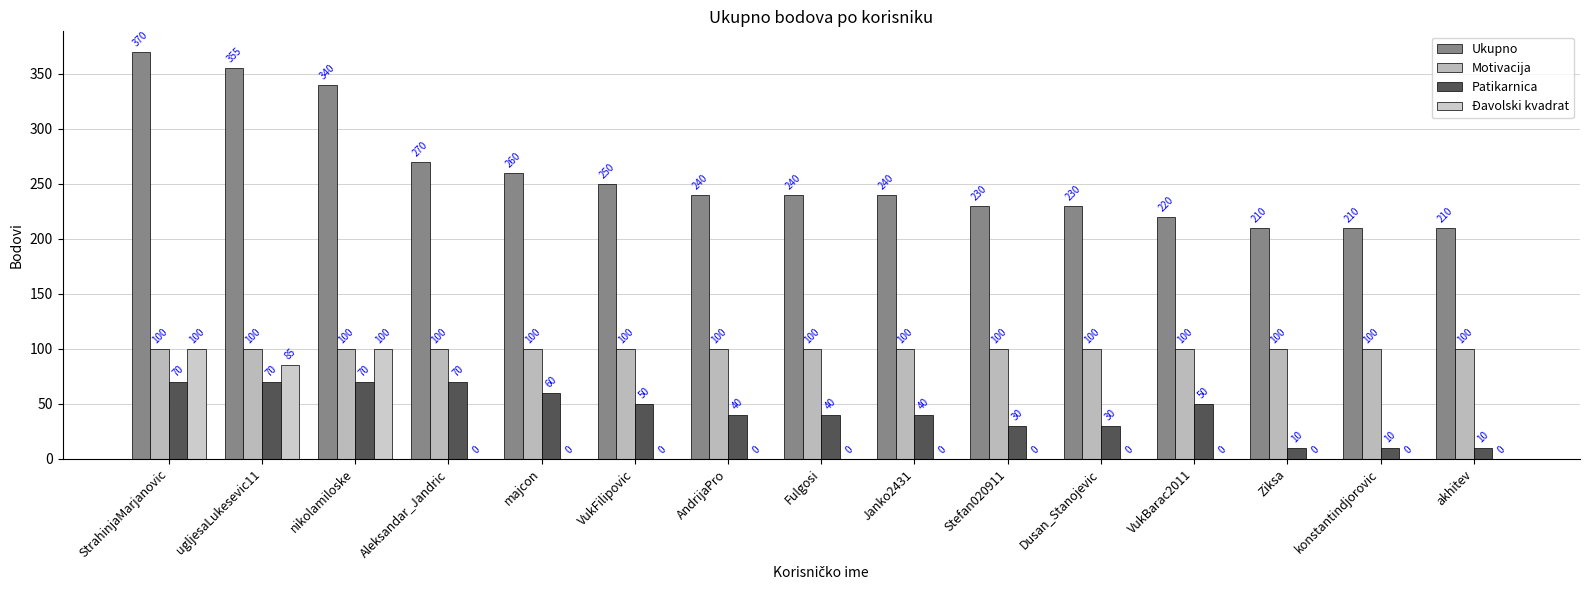

What is the label of the 4th bar from the left?

Aleksandar_Jandric